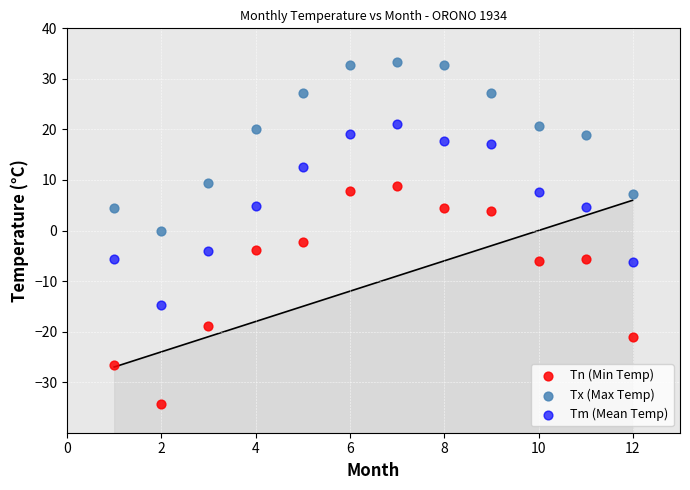

Across all data points, what is the range of Y values (max minus min)?

67.7